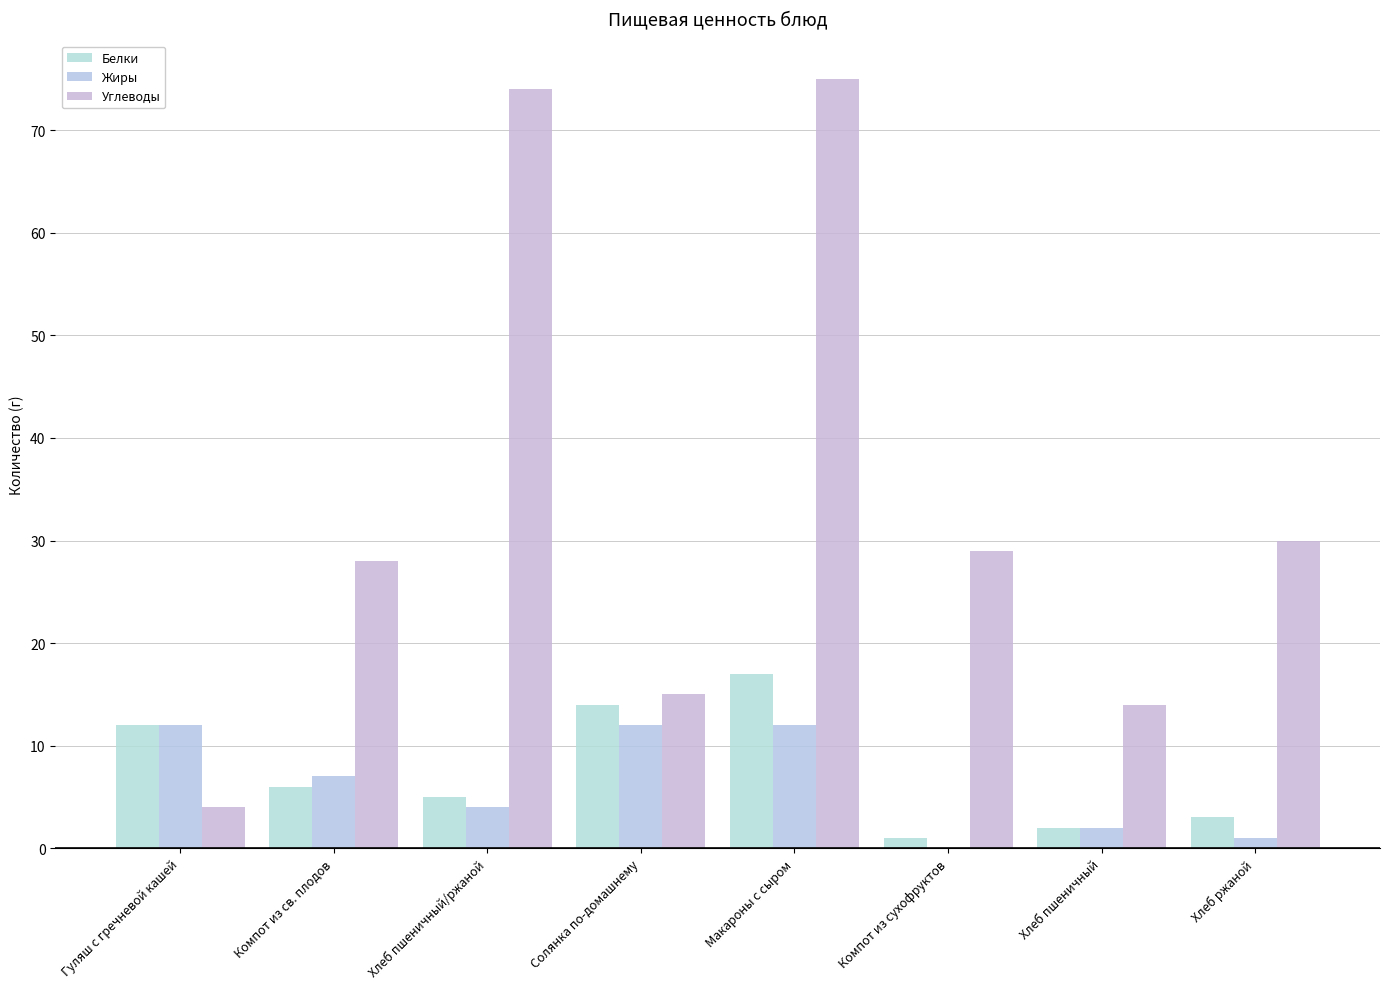

Which series has the largest total across all categories?

Углеводы